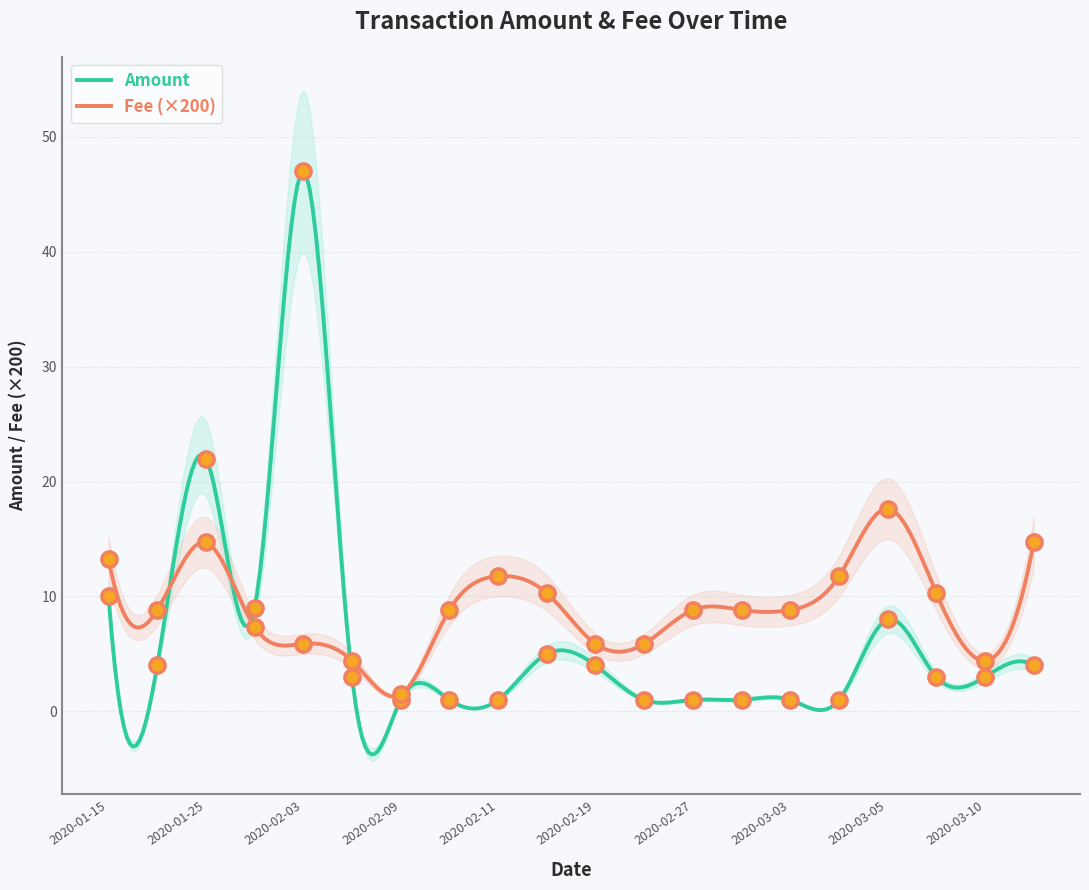

Which series contains the lowest Y value?

Amount